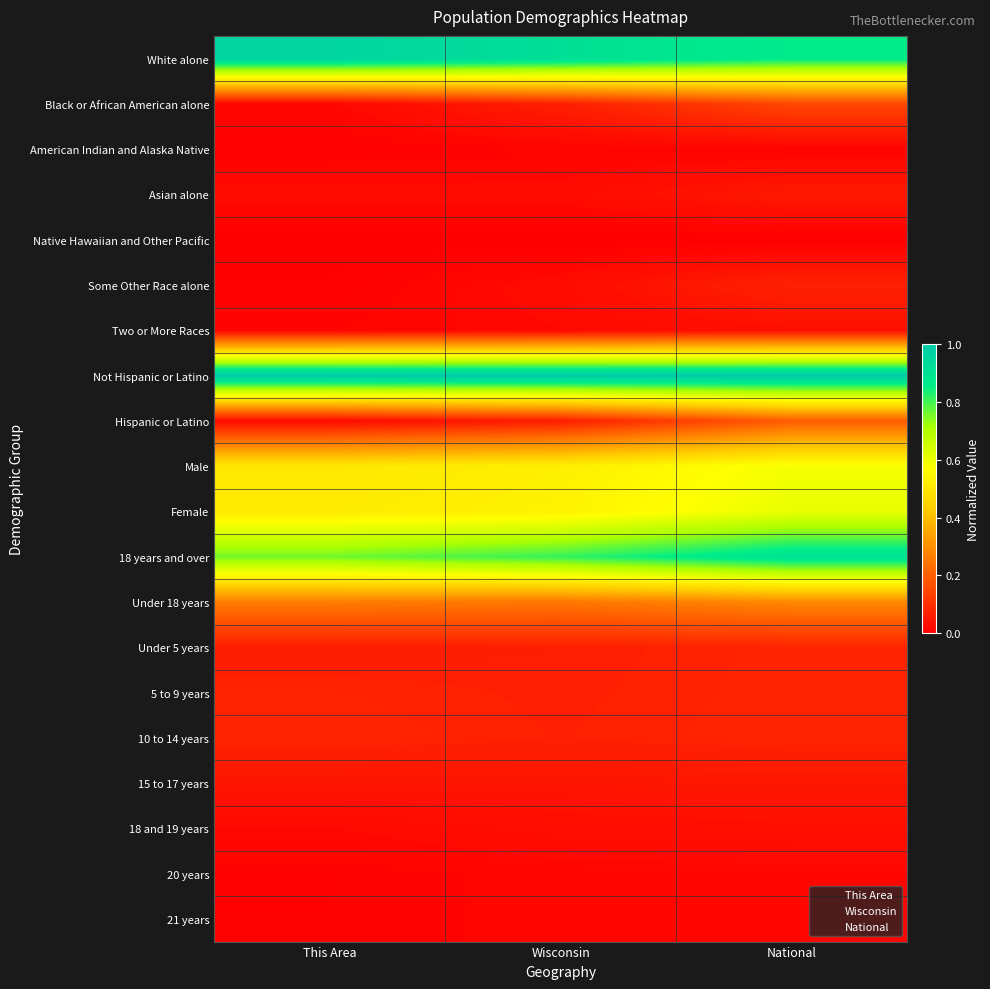

Between This Area and National, which is larger?

This Area